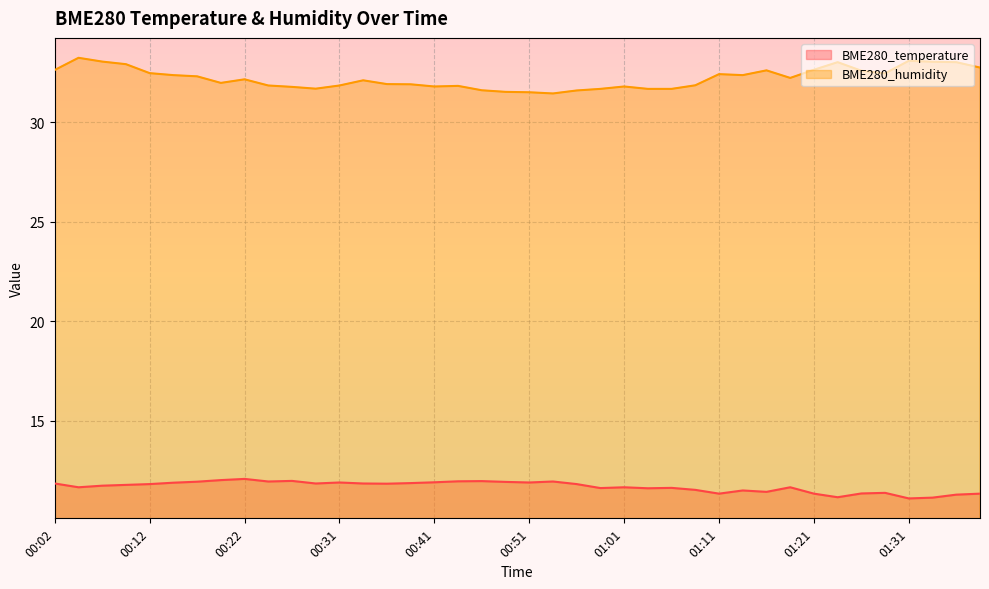

List the series in order of their overall mean, lowest first.

BME280_temperature, BME280_humidity